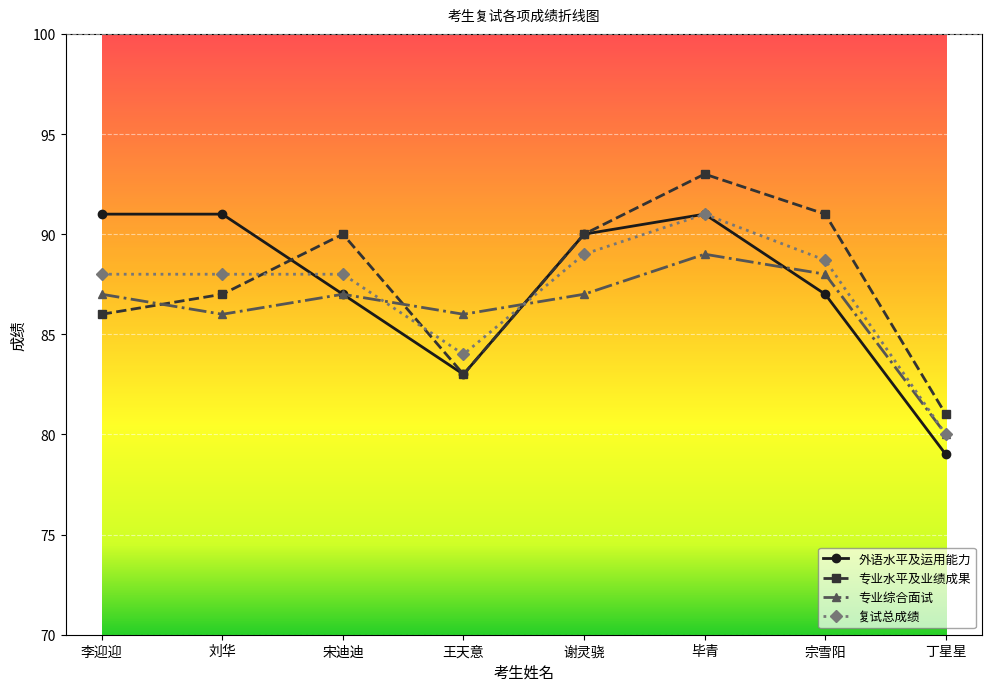

What is the approximate value of 专业水平及业绩成果 at 谢灵骁?

90.0